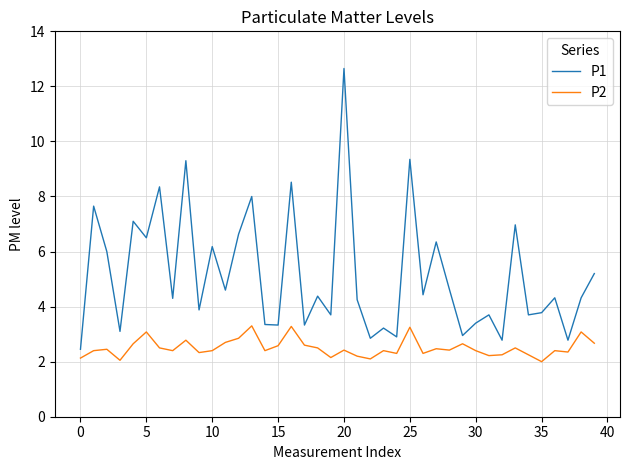

True or false: P1 and P2 cross at least once.

False